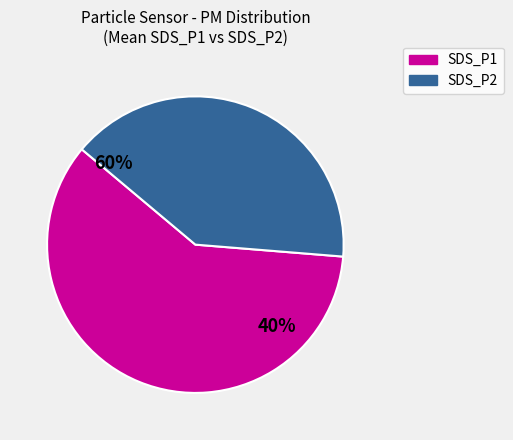

What is the majority slice?

SDS_P1